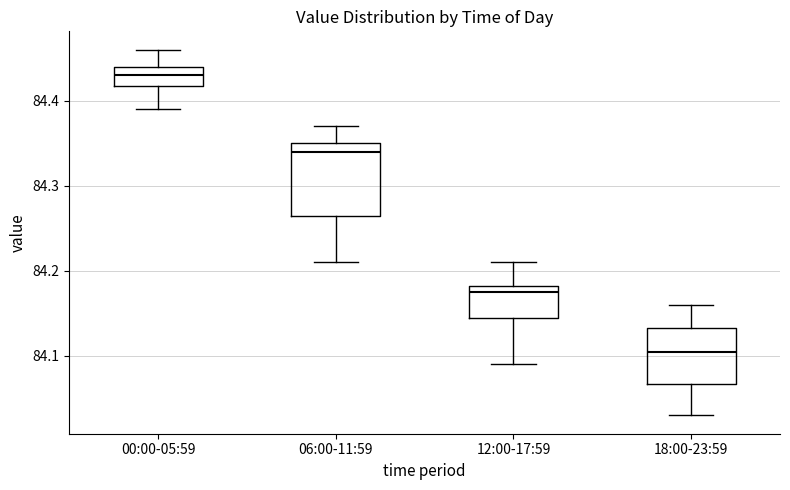

Reading left to right, read every box against the y-axis: the position of its median line, the range the box covers, and the ends of its whiskers. The values are not printed on the chart, so give them approximately, as read against the axis.

00:00-05:59: median 84.43, box 84.42 to 84.44, whiskers 84.39 to 84.46
06:00-11:59: median 84.34, box 84.27 to 84.35, whiskers 84.21 to 84.37
12:00-17:59: median 84.18 (just below the box's upper edge), box 84.15 to 84.18, whiskers 84.09 to 84.21
18:00-23:59: median 84.11, box 84.07 to 84.13, whiskers 84.03 to 84.16